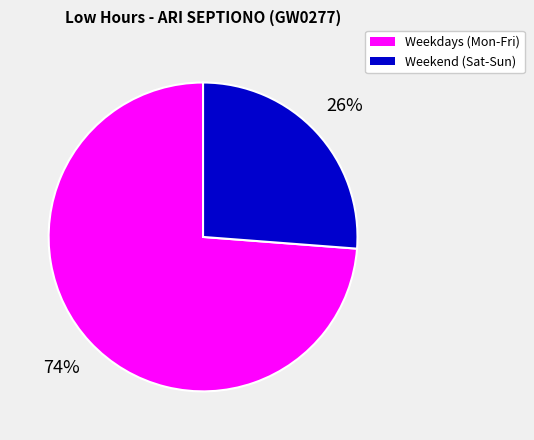

To the nearest percent, what is the difference between the largest and smallest slice percentages?

48%